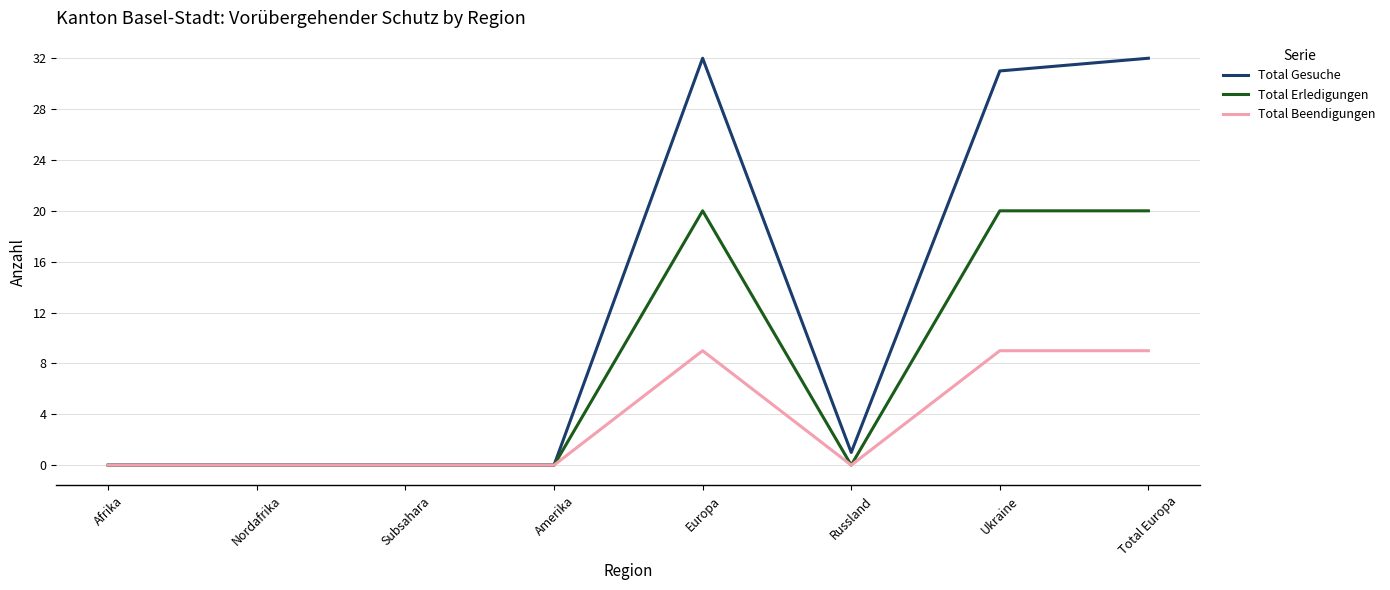

The value of Total Erledigungen at Afrika is -7. True or false?

False